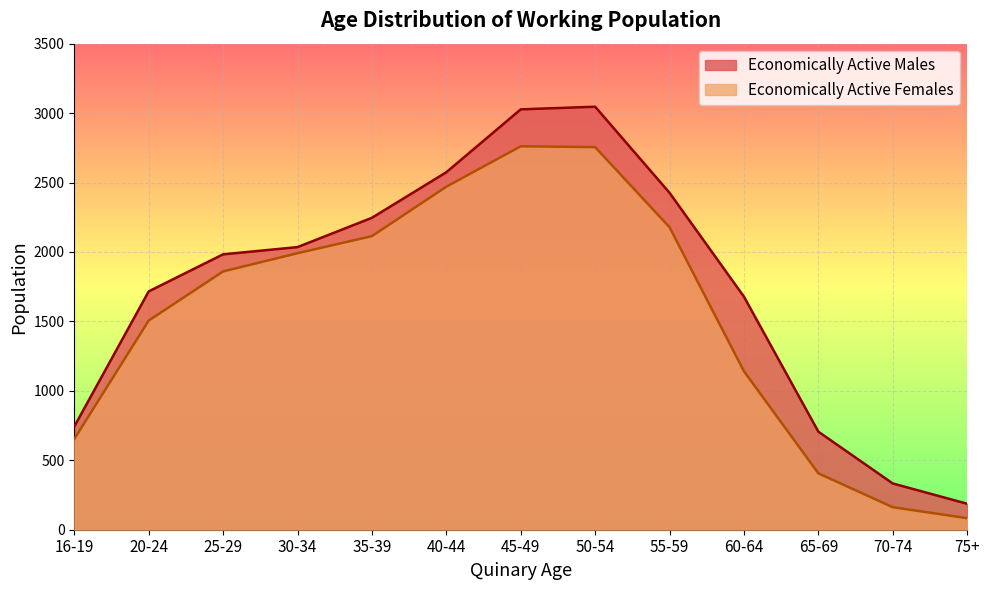

Reading left to right, what are all the values shown in this chart?

Economically Active Males: 743	1716	1983	2035	2246	2574	3027	3046	2426	1678	706	333	187
Economically Active Females: 653	1506	1860	1991	2114	2470	2761	2755	2178	1141	406	162	83